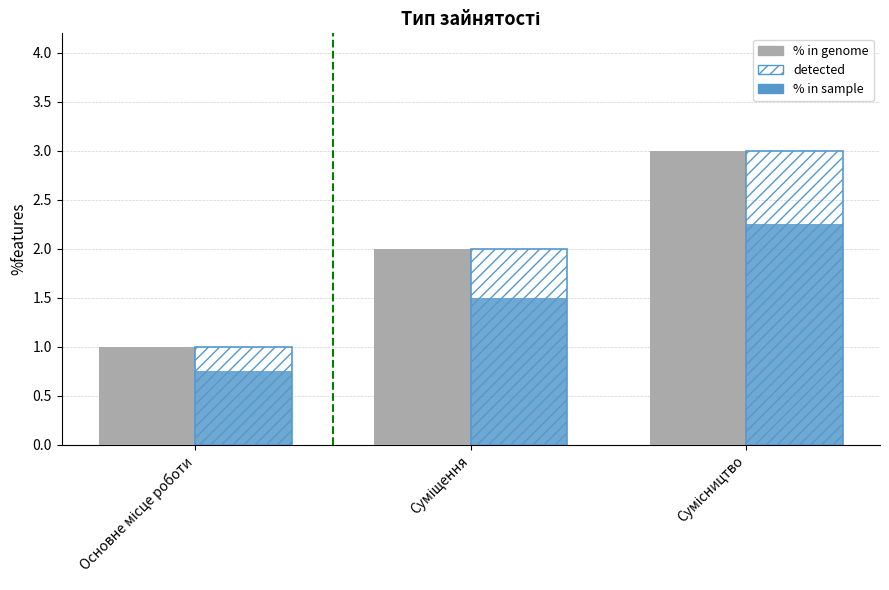

What is the sum of all % in genome values?

6.0